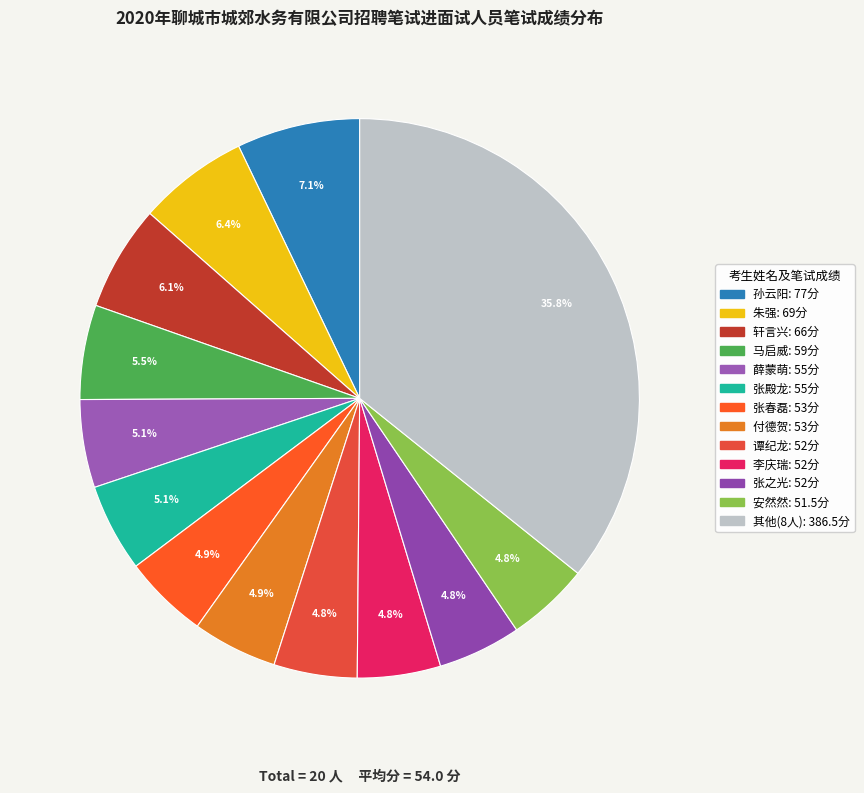

How many slices are in this pie chart?

13